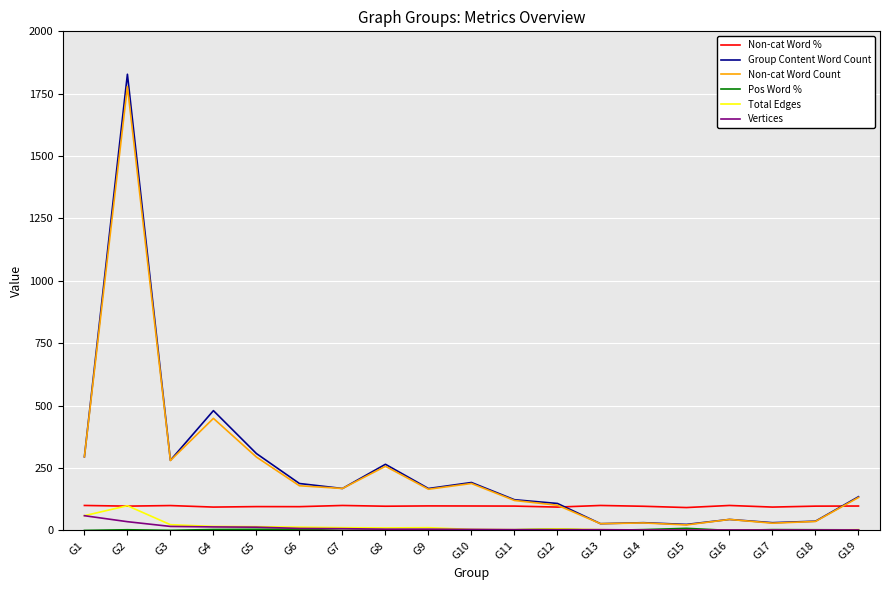

At which category is the sum across all series the highest?

G2